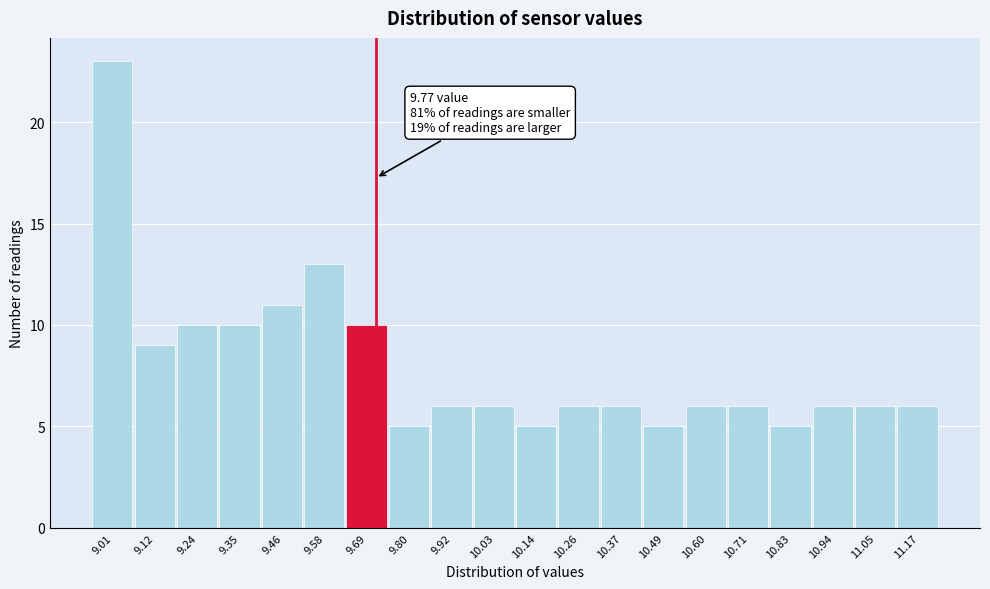

Reading left to right, extract all data points from this chart.

23	9	10	10	11	13	10	5	6	6	5	6	6	5	6	6	5	6	6	6